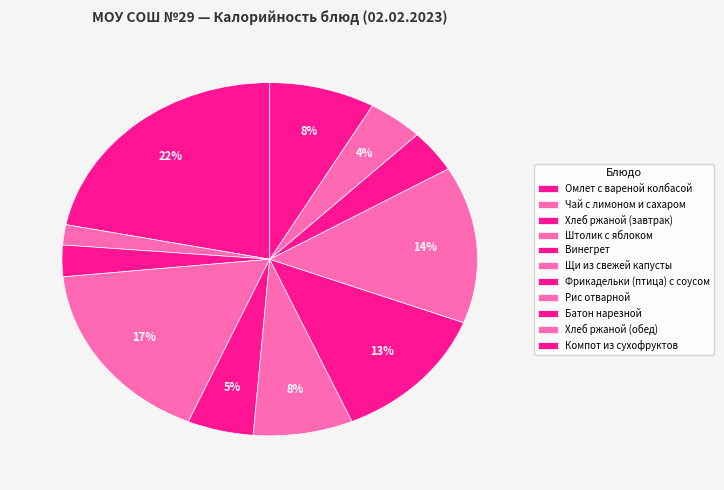

What percentage is the Щи из свежей капусты slice, to the nearest percent?

8%